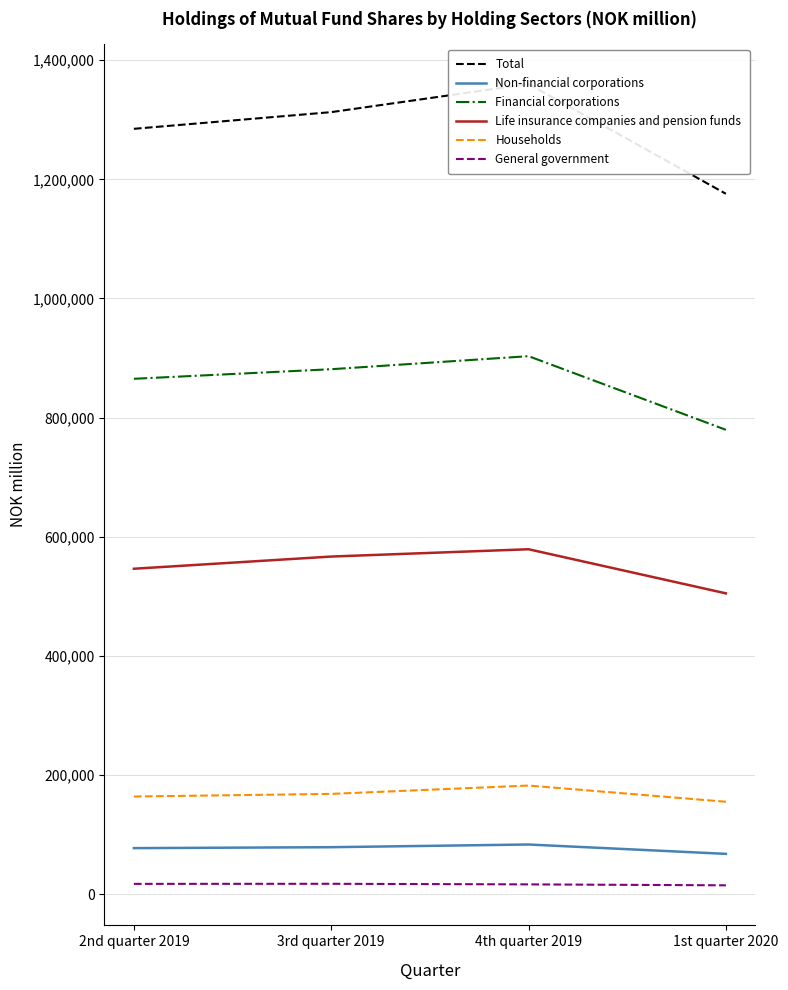

Is this an area chart (filled region under the line)?

No